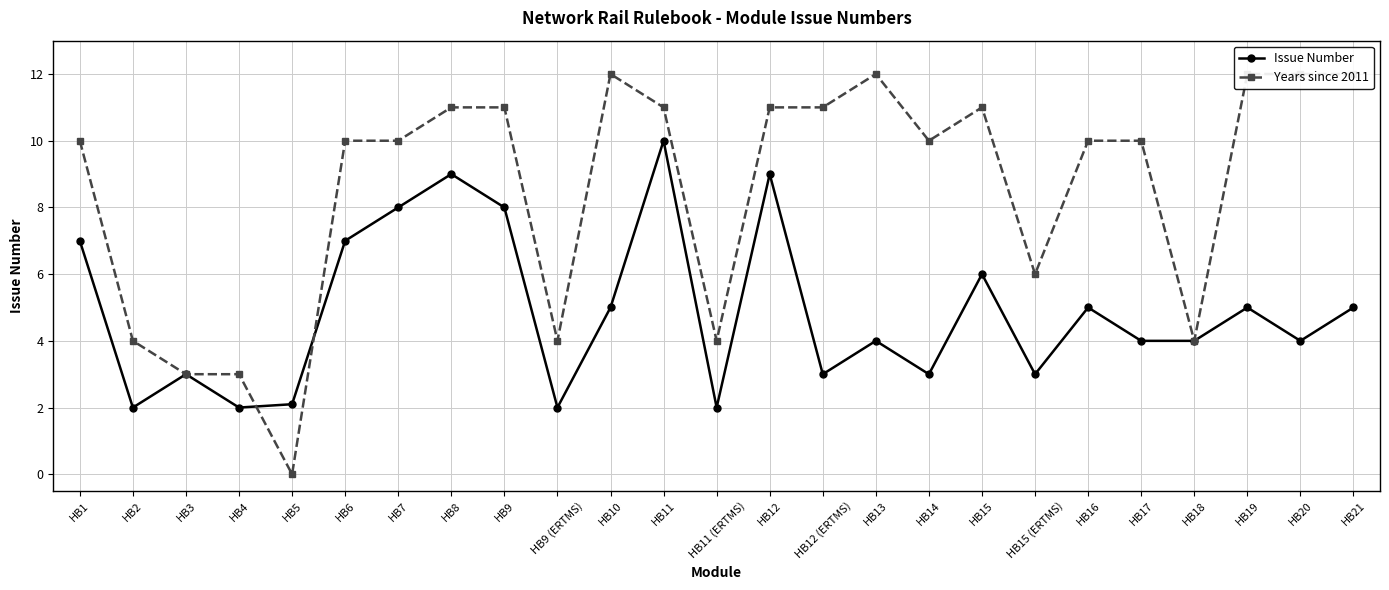

What is the difference between the Issue Number values at HB12 (ERTMS) and HB21?

2.0